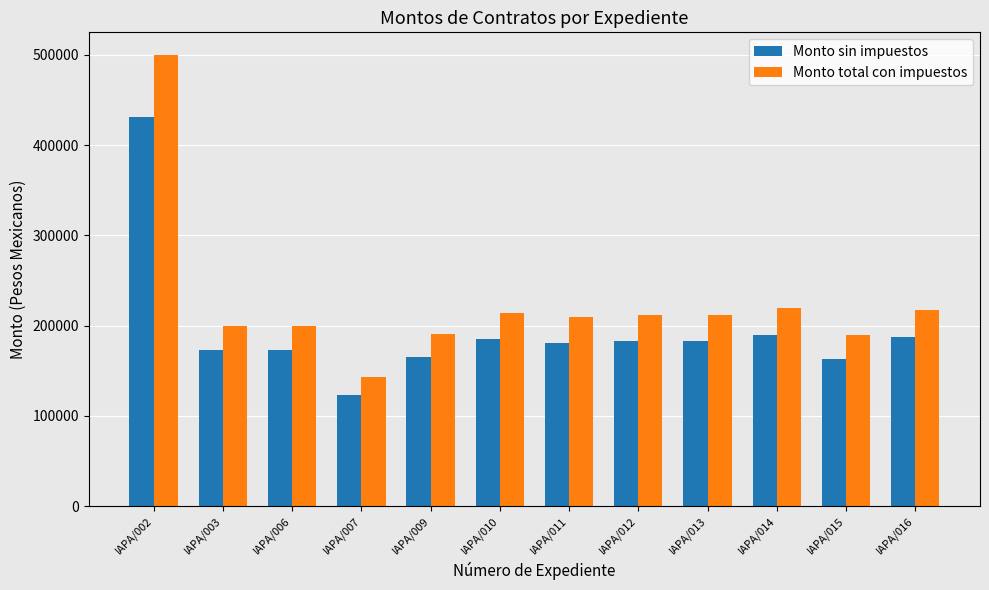

Does the chart contain stacked bars?

No